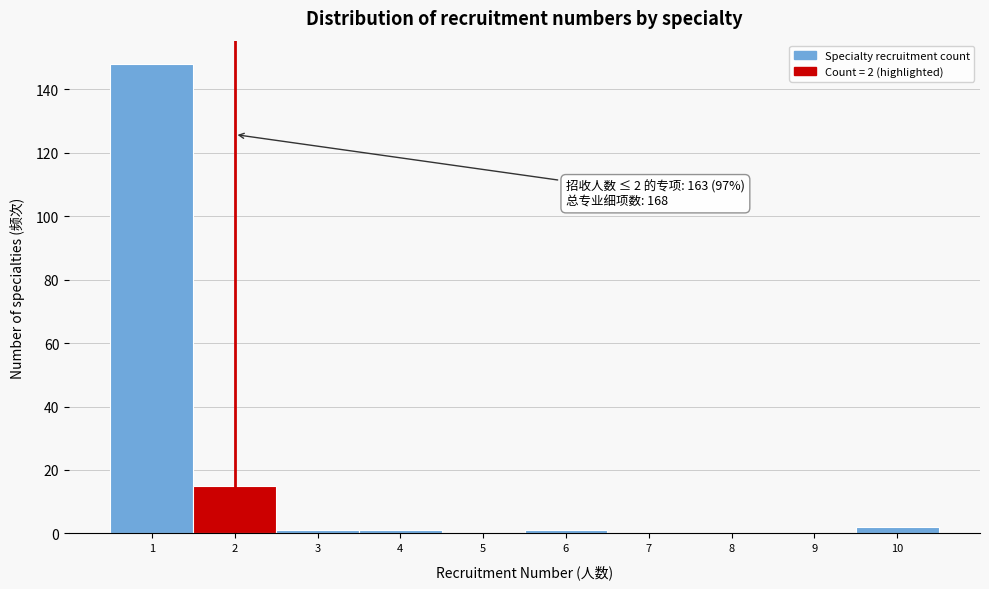

Over which range of the x-axis is the bar tallest?

0.5 to 1.5